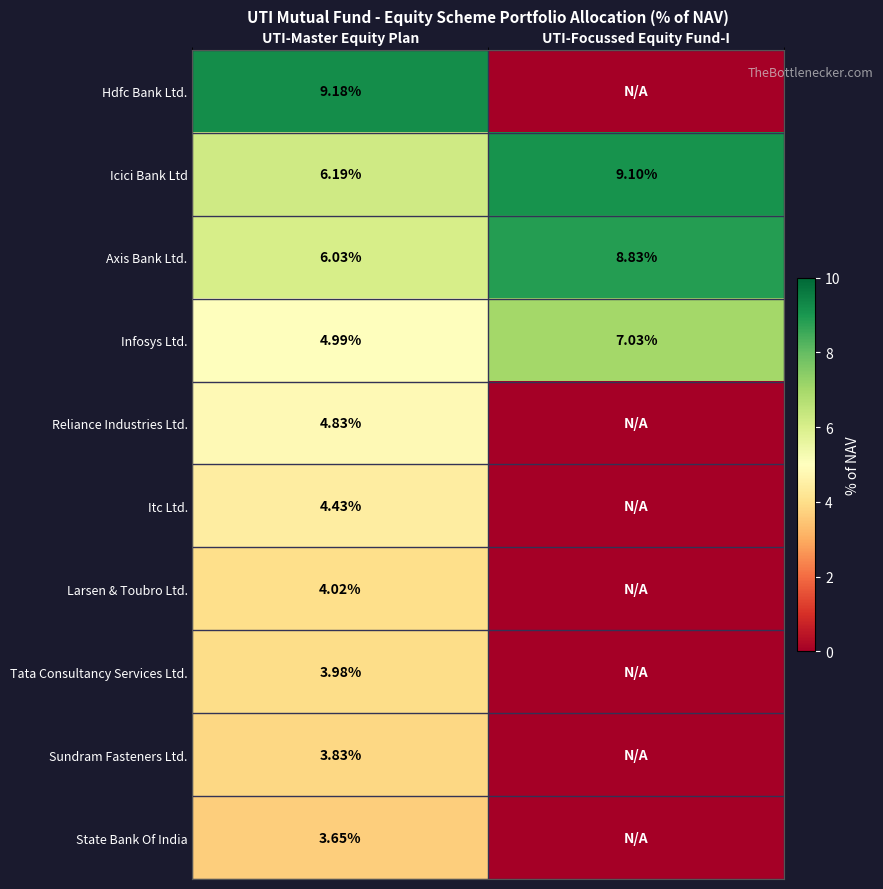

Is it true that Sundram Fasteners Ltd. equals 1.6 at UTI-Master Equity Plan?

False